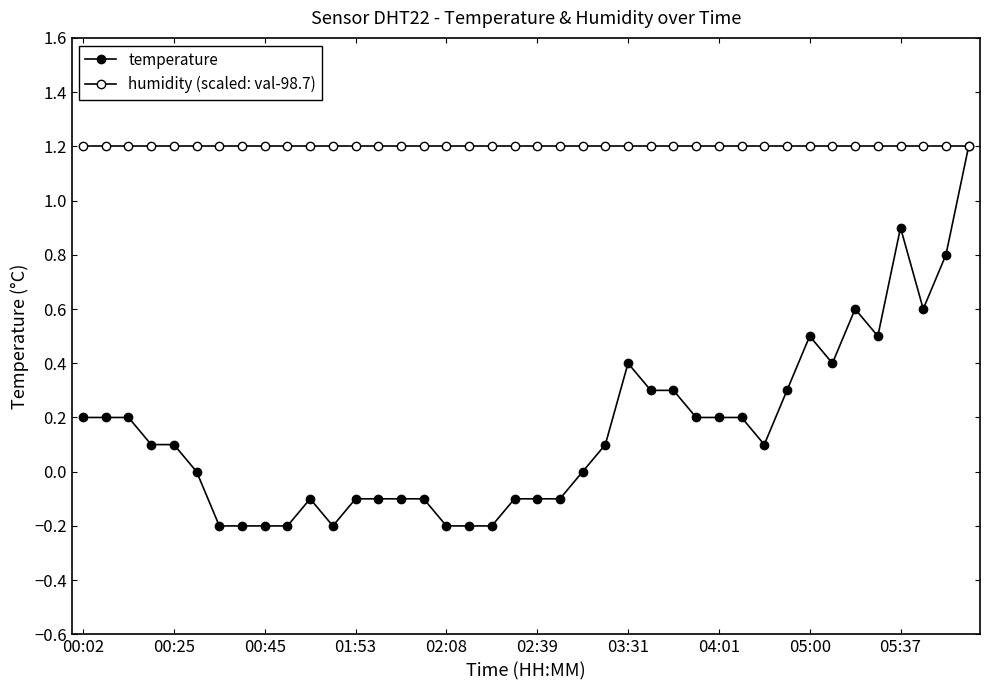

Does the chart have visible grid lines?

No